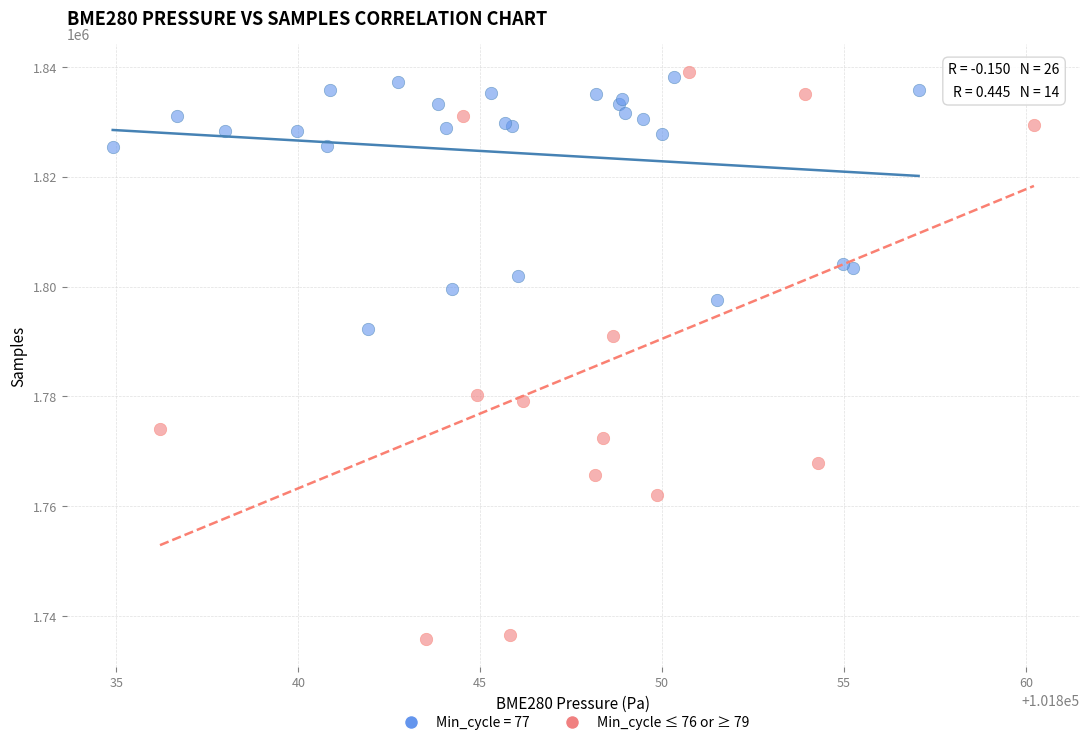

Which series contains the lowest Y value?

Min_cycle ≤ 76 or ≥ 79